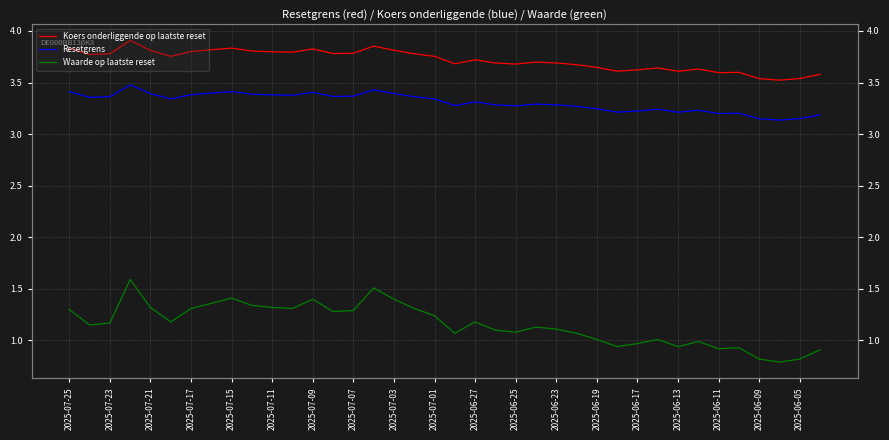

True or false: Koers onderliggende op laatste reset and Waarde op laatste reset intersect in this chart.

False